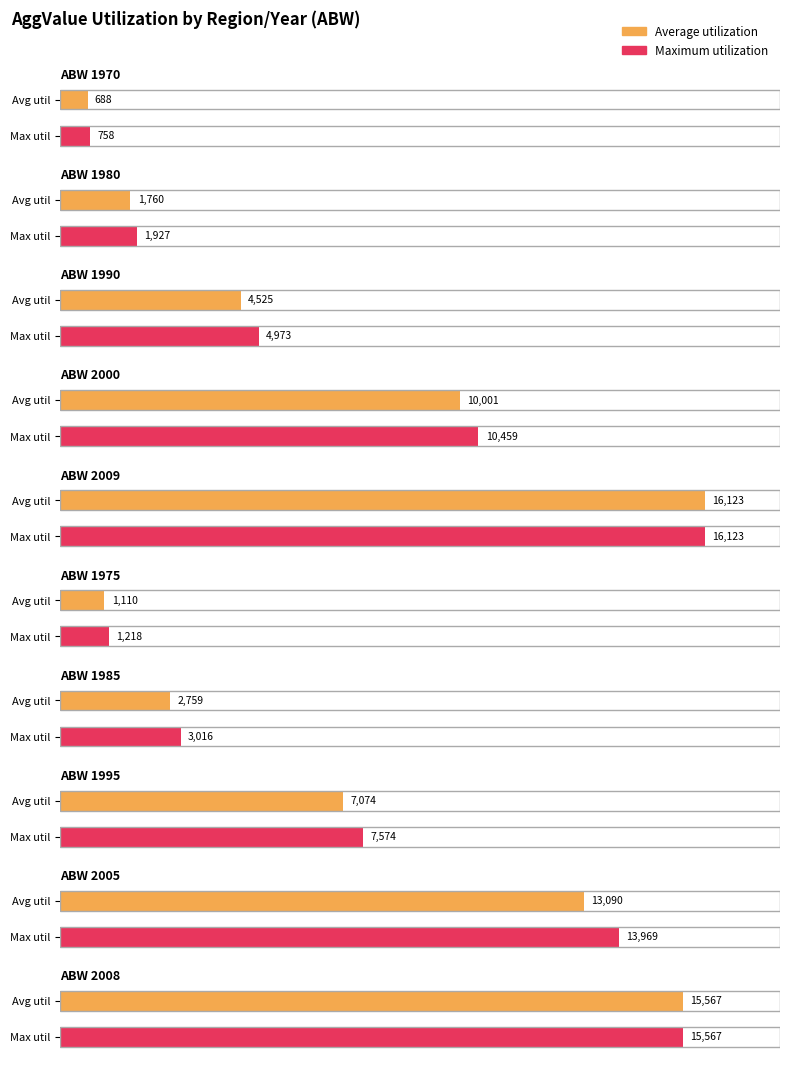

List the series in order of their peak value, lowest first.

Average utilization, Maximum utilization